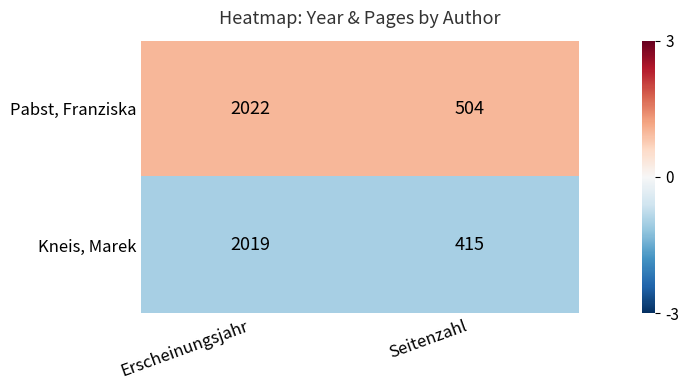

Rank the series by their average value, from lowest to highest.

Kneis, Marek, Pabst, Franziska